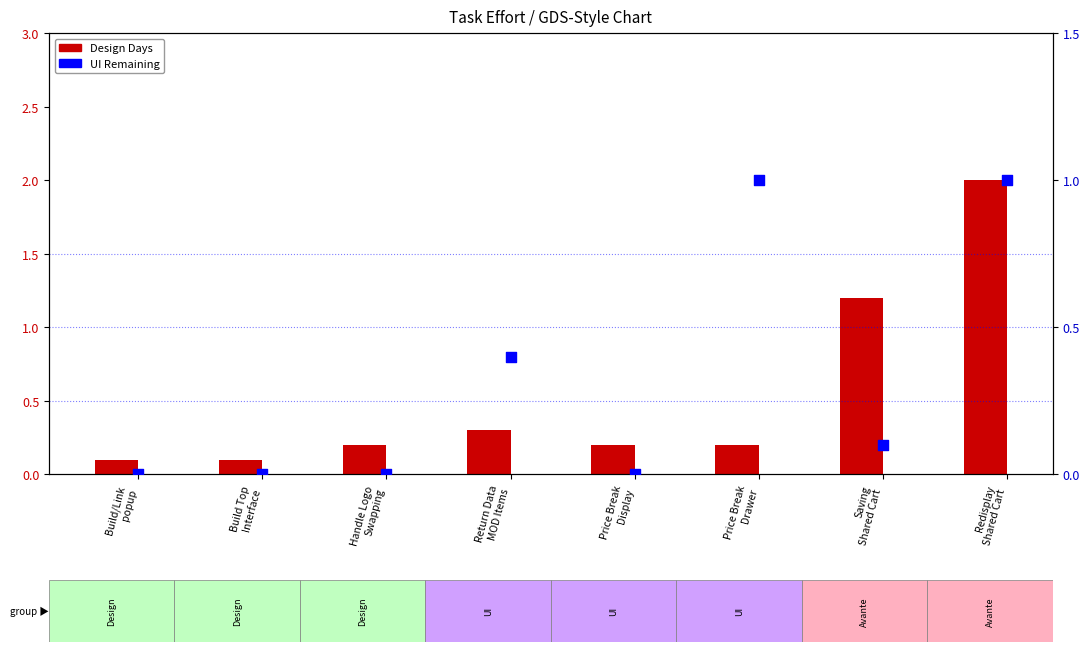

Which series contains the highest Y value?

Design Days